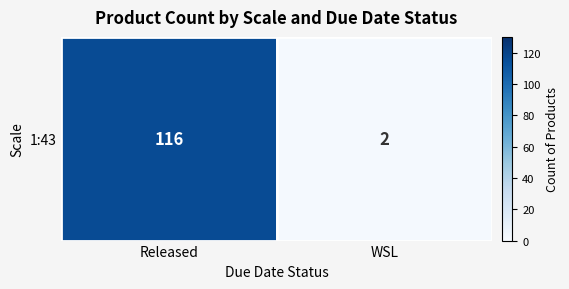

What is the change in value from Released to WSL?

-114